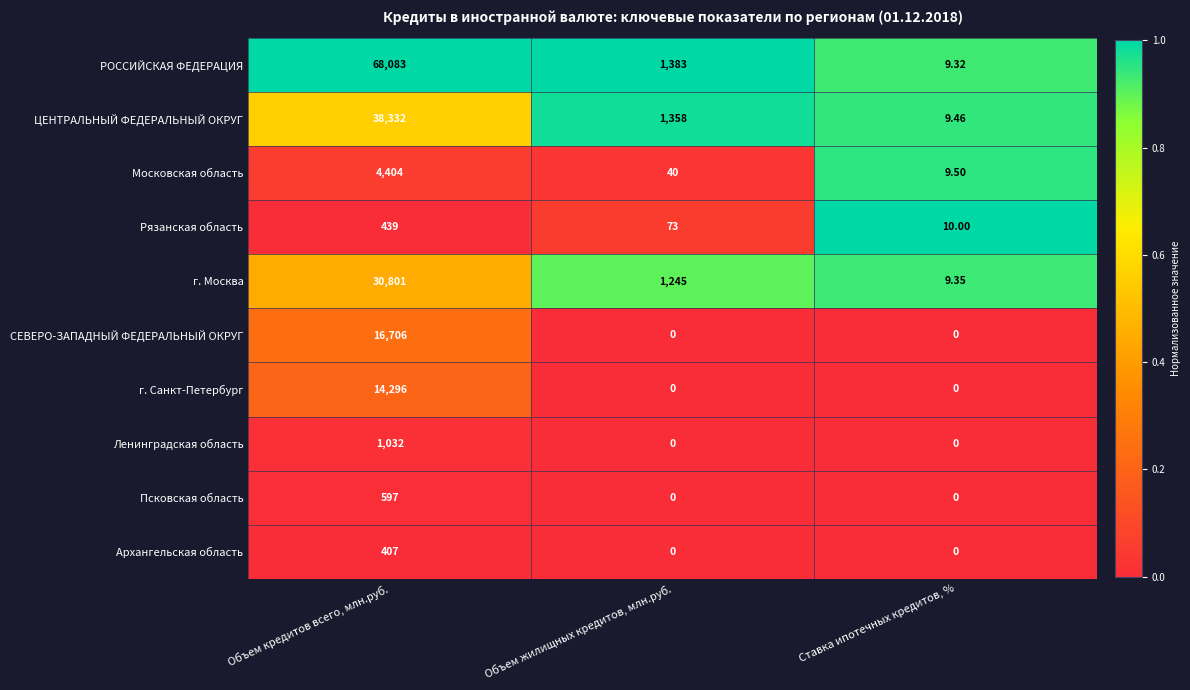

Where does the Московская область series first go above 40?

Объем кредитов всего, млн.руб.